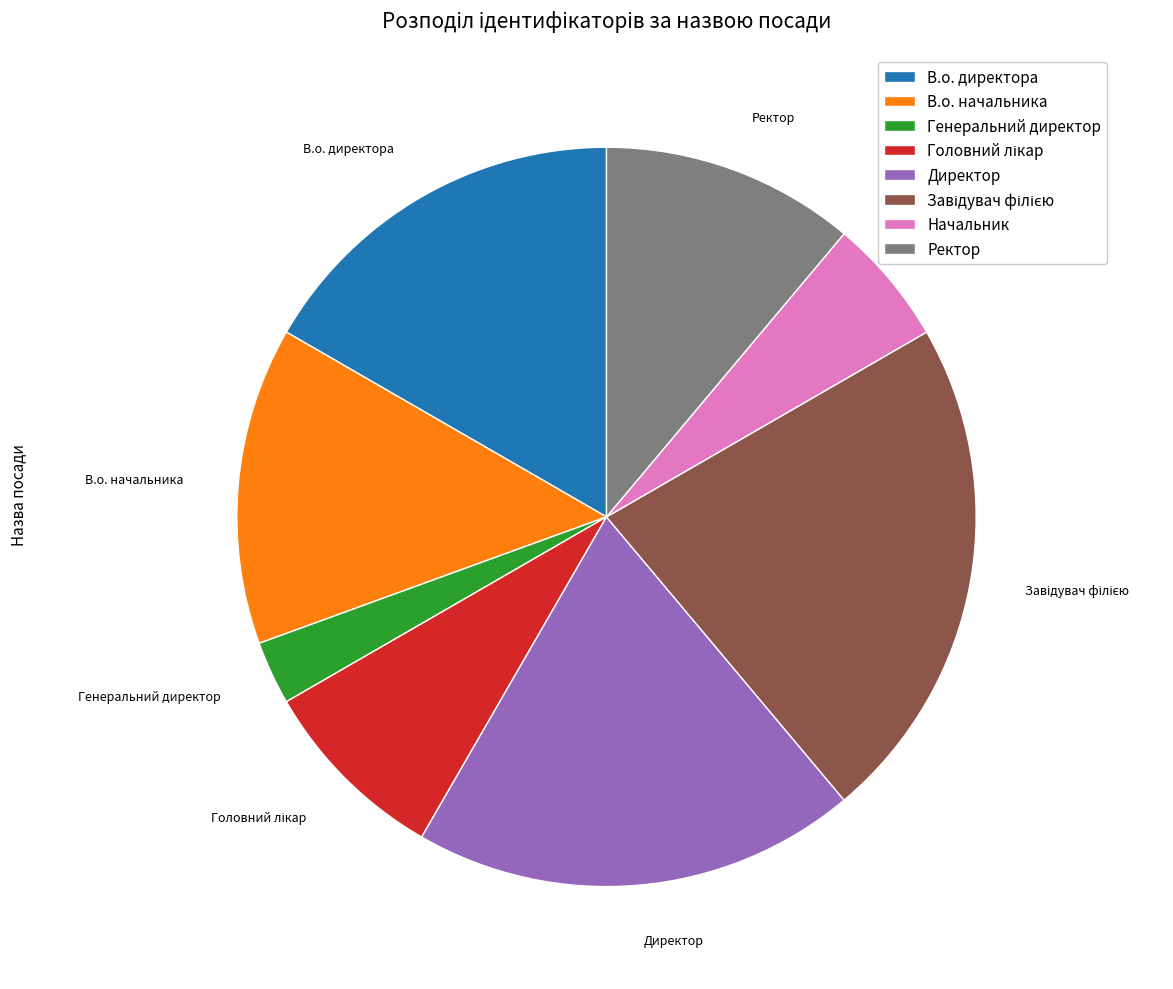

Is it true that В.о. начальника is 14% of the pie?

True